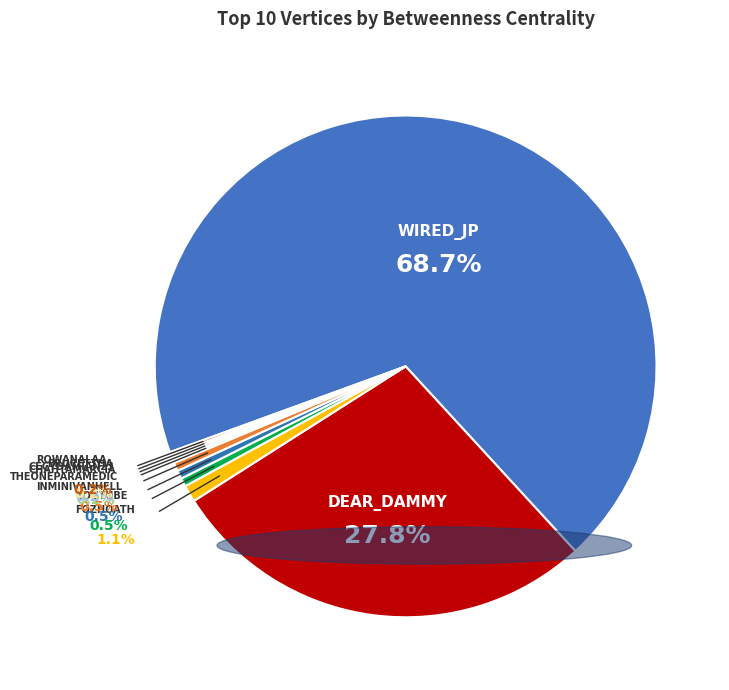

What is the largest slice in the pie chart?

wired_jp